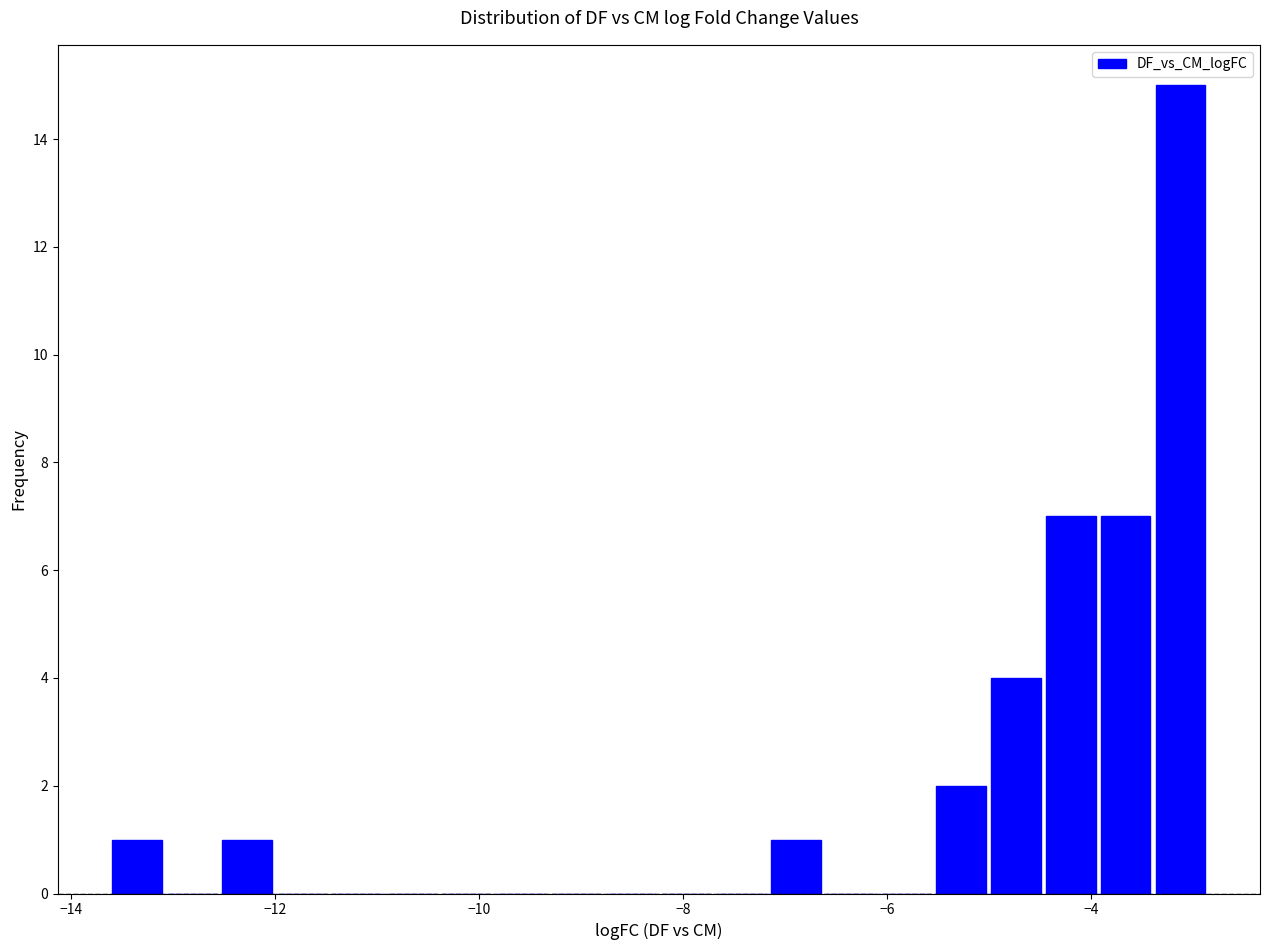

Read against the x-axis, roughly where is the centre of the tallest bar?

-3.2